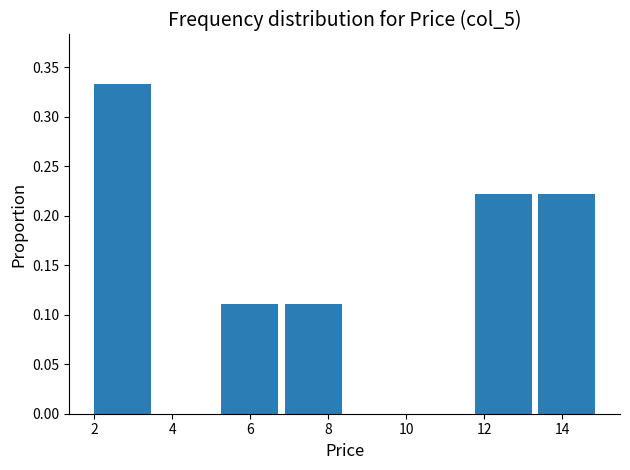

Reading left to right, list every bar in this chart as the range it spans on the x-axis followed by its height. Neither the bar edges nor the heights are printed on the chart, so give them approximately, as read against the axes.

2.0 to 3.6: 0.335
3.6 to 5.2: 0
5.2 to 6.8: 0.110
6.8 to 8.6: 0.110
8.6 to 10.2: 0
10.2 to 11.8: 0
11.8 to 13.4: 0.220
13.4 to 15.0: 0.220